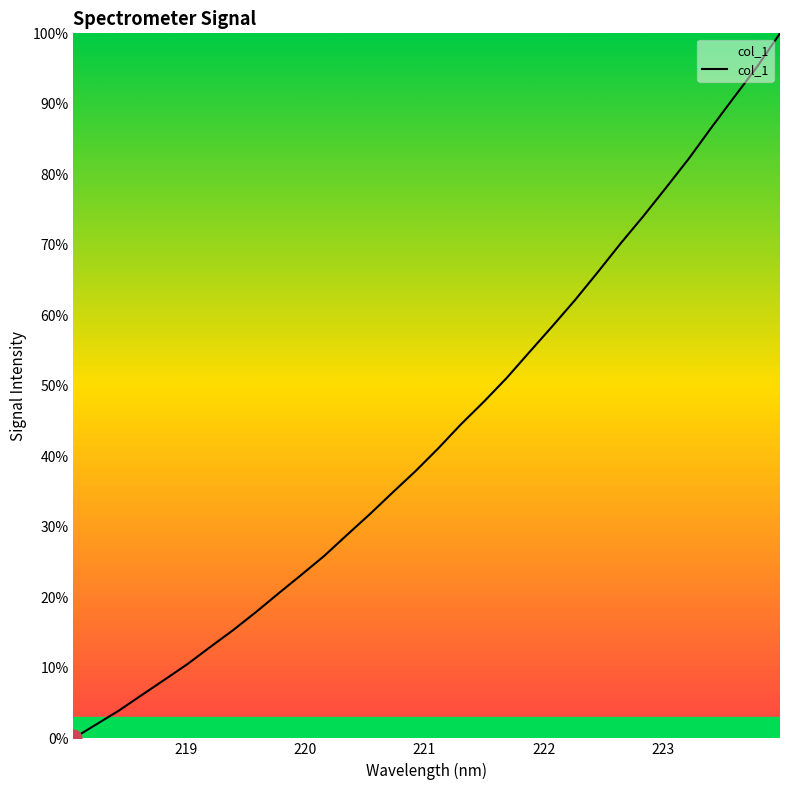

What is the maximum value shown in the chart?

100.0